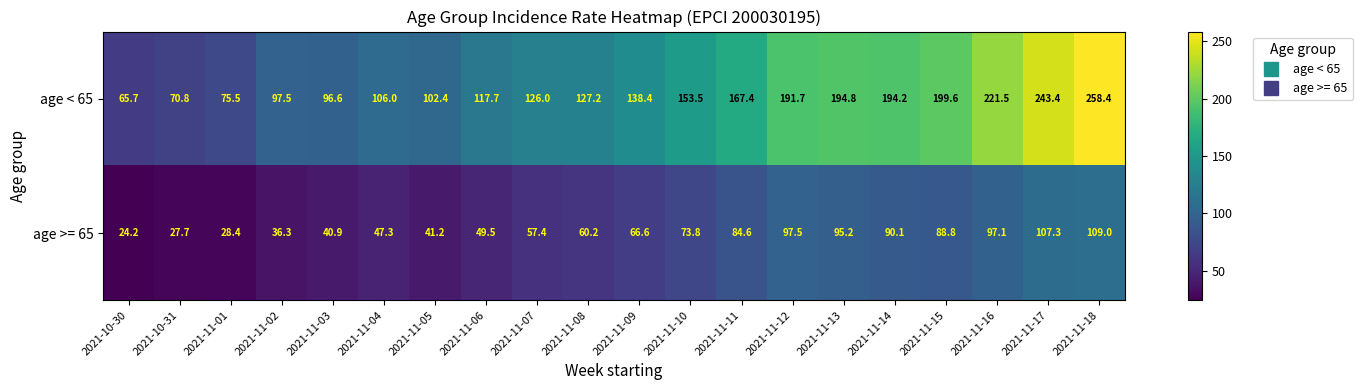

The value of age < 65 at 2021-11-15 is 260.0. True or false?

False